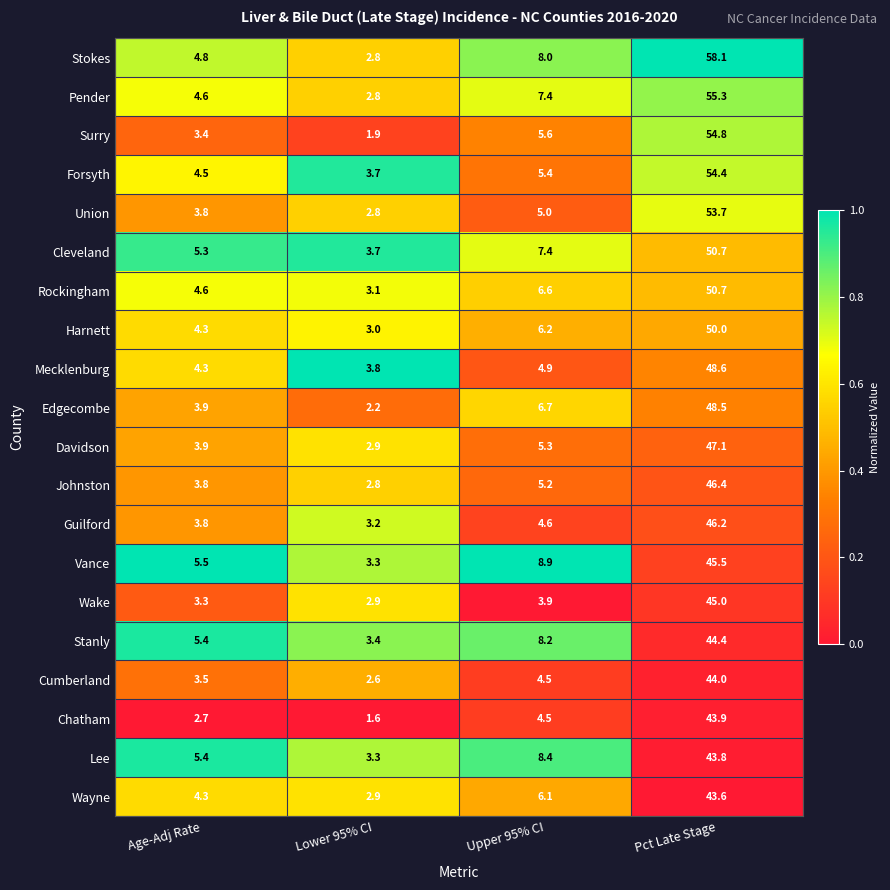

The value of Edgecombe at Age-Adj Rate is 5.6. True or false?

False